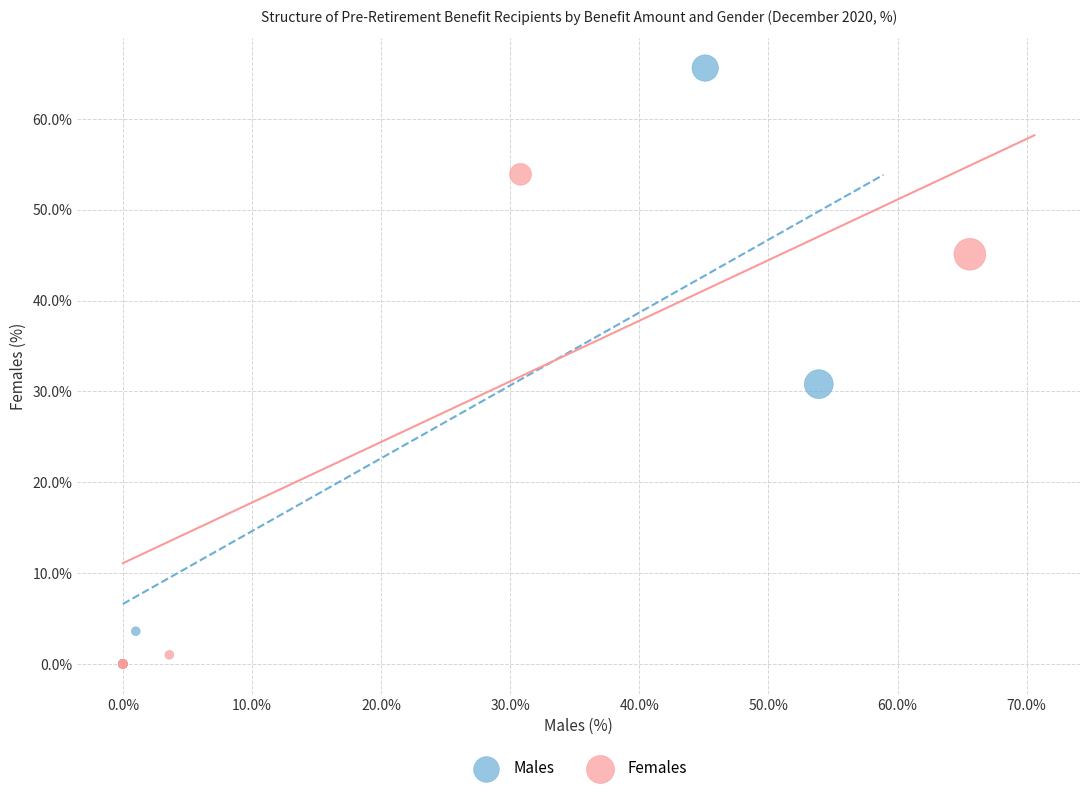

What are all the series names shown in the legend?

Males, Females